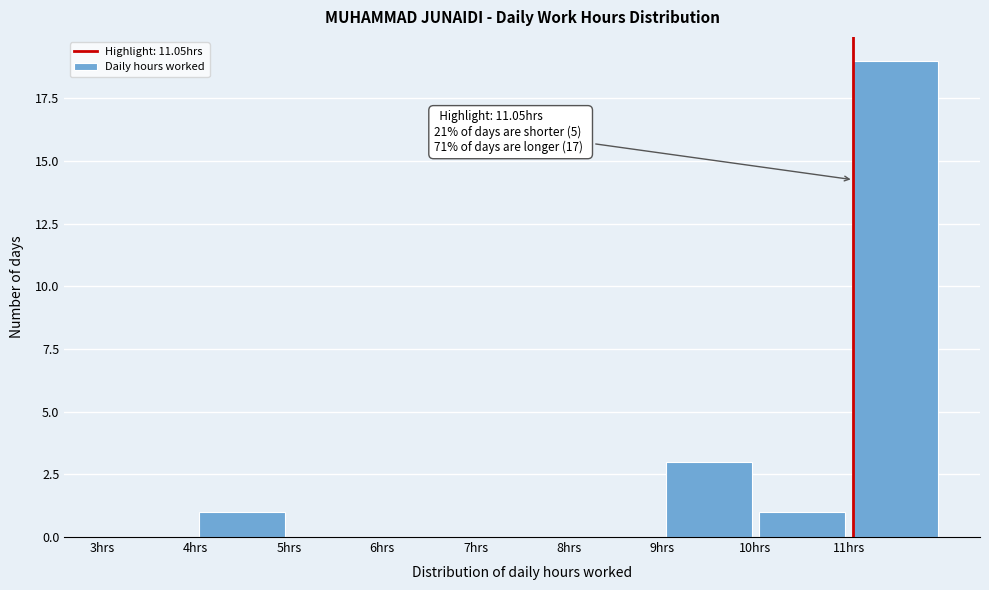

Which range on the x-axis has the tallest bar?

11 to 12